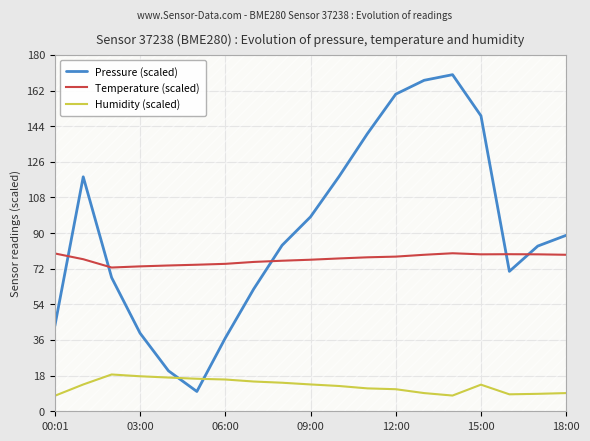

Does the chart display data point markers on the line(s)?

No